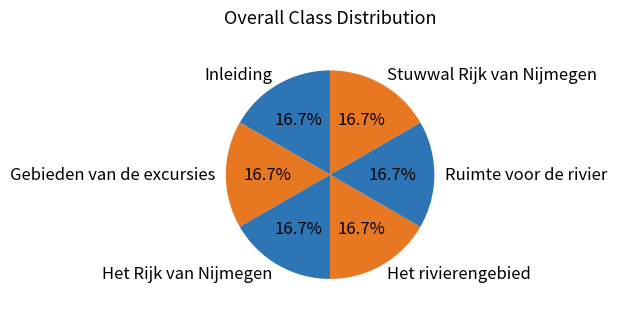

Do Gebieden van de excursies and Het Rijk van Nijmegen together represent more than half of the pie?

No